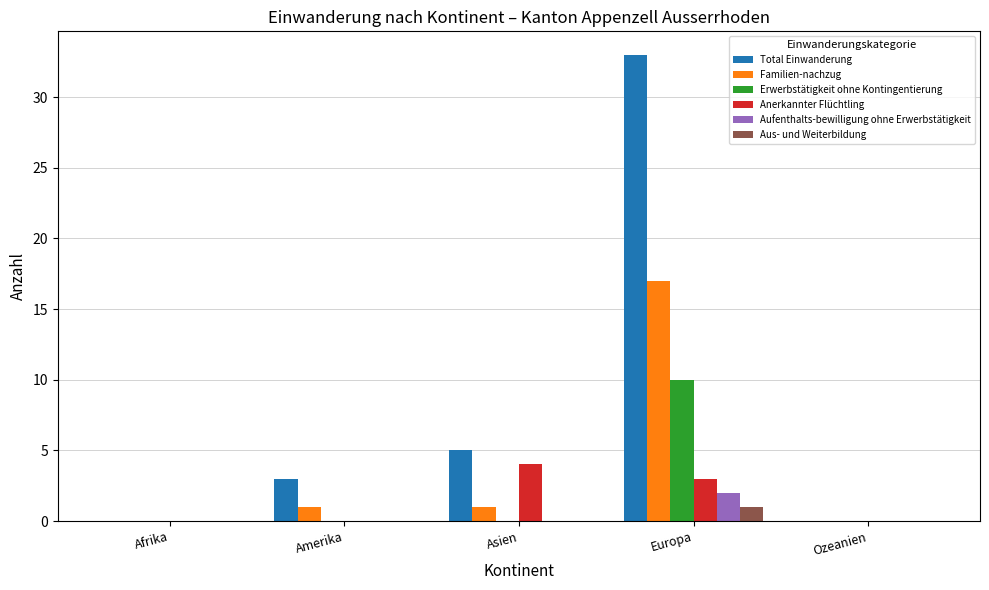

At which category is the sum across all series the highest?

Europa